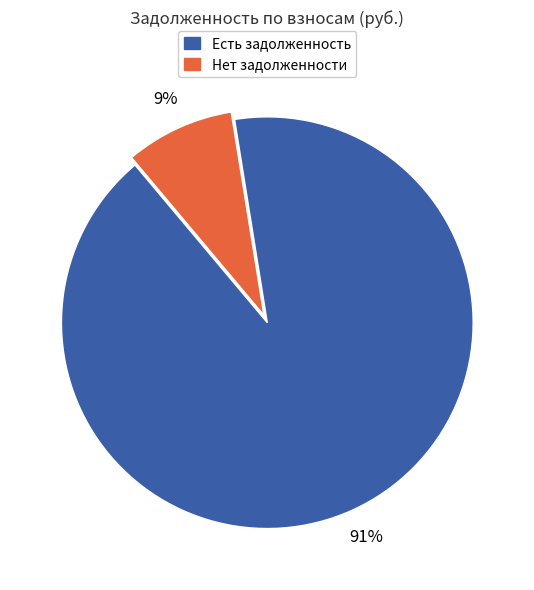

To the nearest percent, what is the average slice percentage?

50%